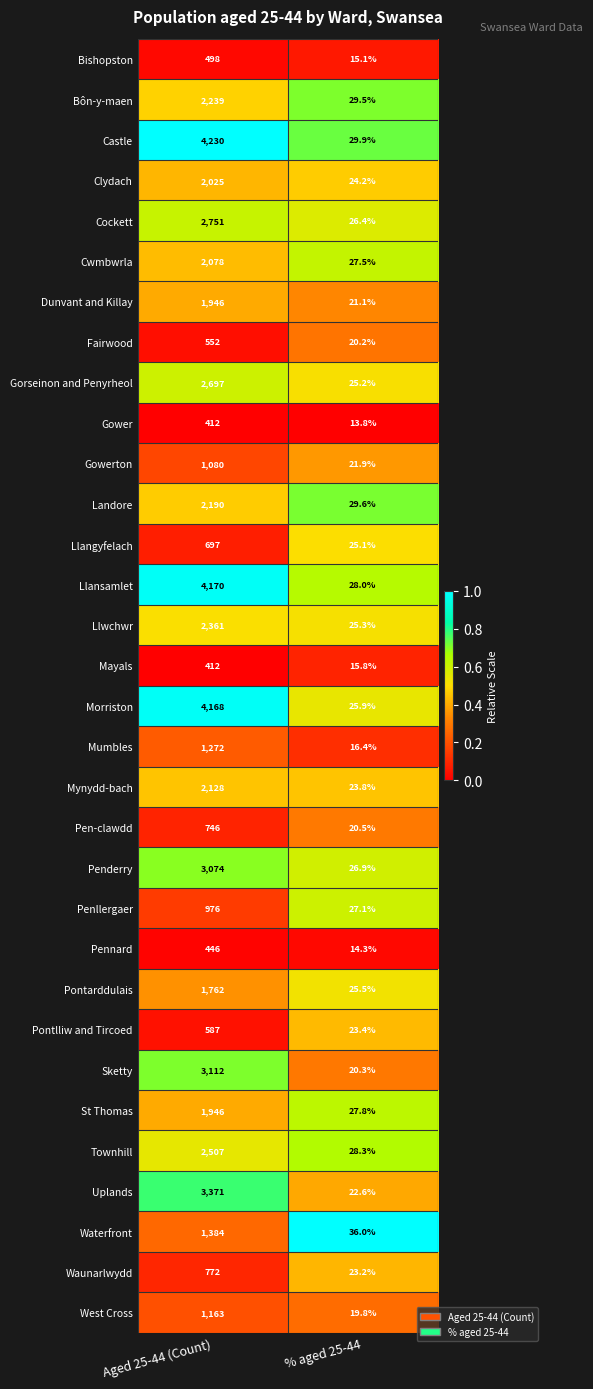

What is the difference between the highest and lowest values at Aged 25-44 (Count)?

3818.0